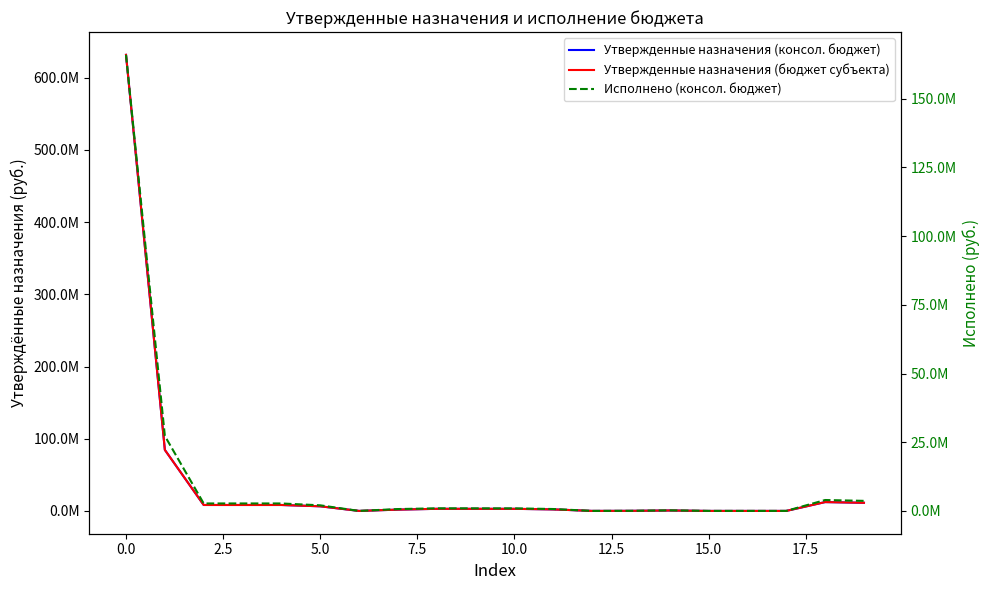

Rank the series by their maximum value, from highest to lowest.

Утвержденные назначения (консол. бюджет), Утвержденные назначения (бюджет субъекта), Исполнено (консол. бюджет)